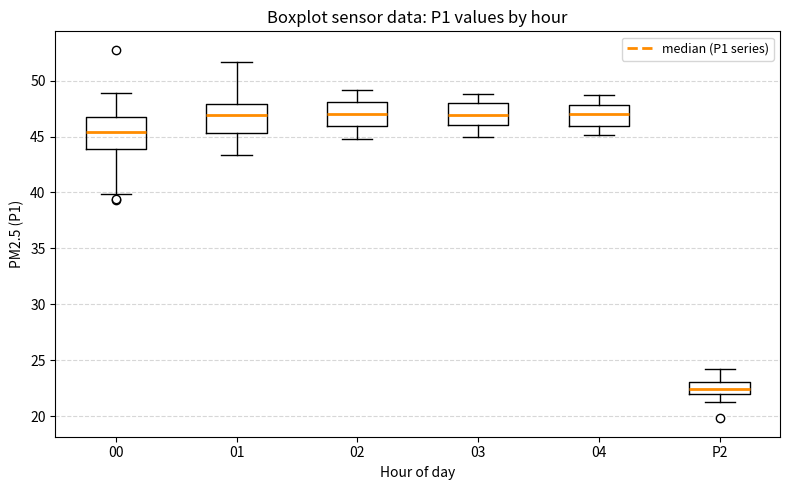

Reading left to right, transcribe this box plot: for each box, give where its median line is, the range the box spans, and where its two whiskers end, as read against the y-axis. The values are not printed on the chart, so give them approximately, as read against the axis.

00: median 45.5, box 44.0 to 46.5, whiskers 40.0 to 49.0
01: median 47.0, box 45.5 to 48.0, whiskers 43.5 to 51.5
02: median 47.0, box 46.0 to 48.0, whiskers 45.0 to 49.0
03: median 47.0, box 46.0 to 48.0, whiskers 45.0 to 49.0
04: median 47.0, box 46.0 to 48.0, whiskers 45.0 to 48.5
P2: median 22.5, box 22.0 to 23.0, whiskers 21.5 to 24.5